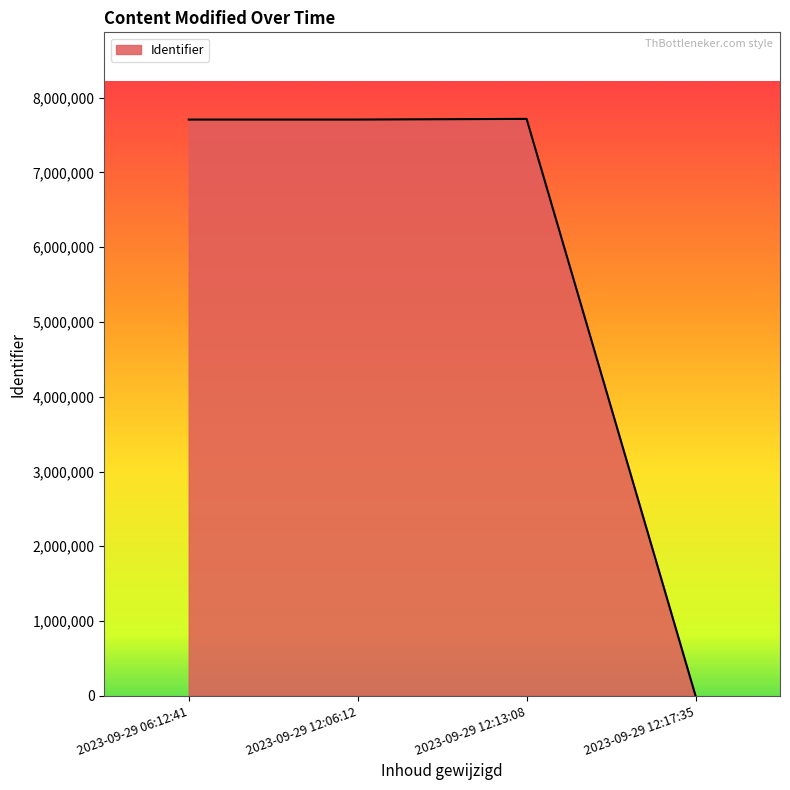

What is the average value?

5782415